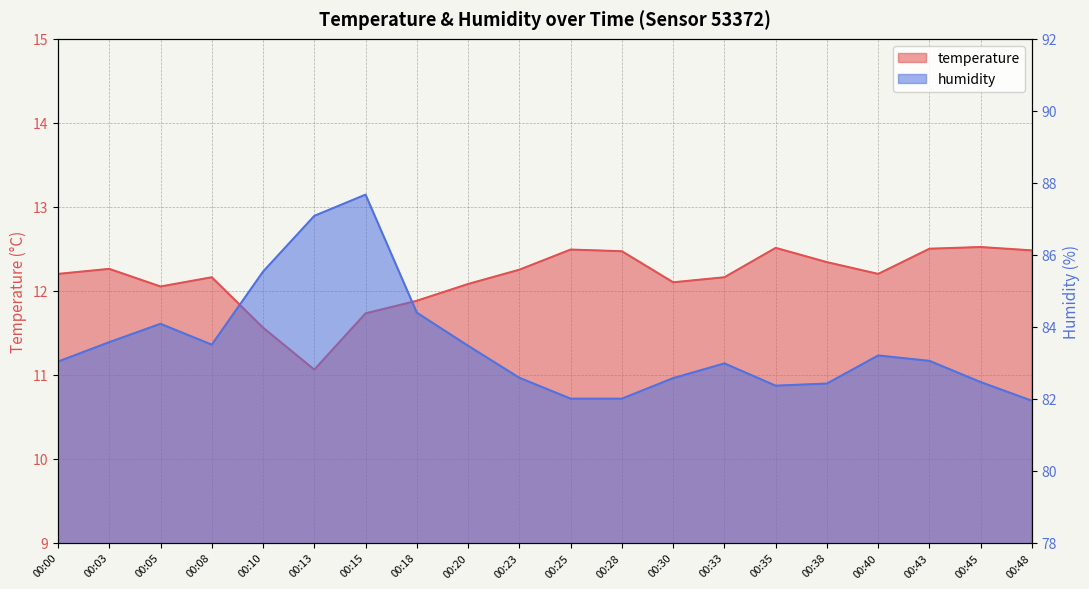

At which category is the sum across all series the highest?

00:15